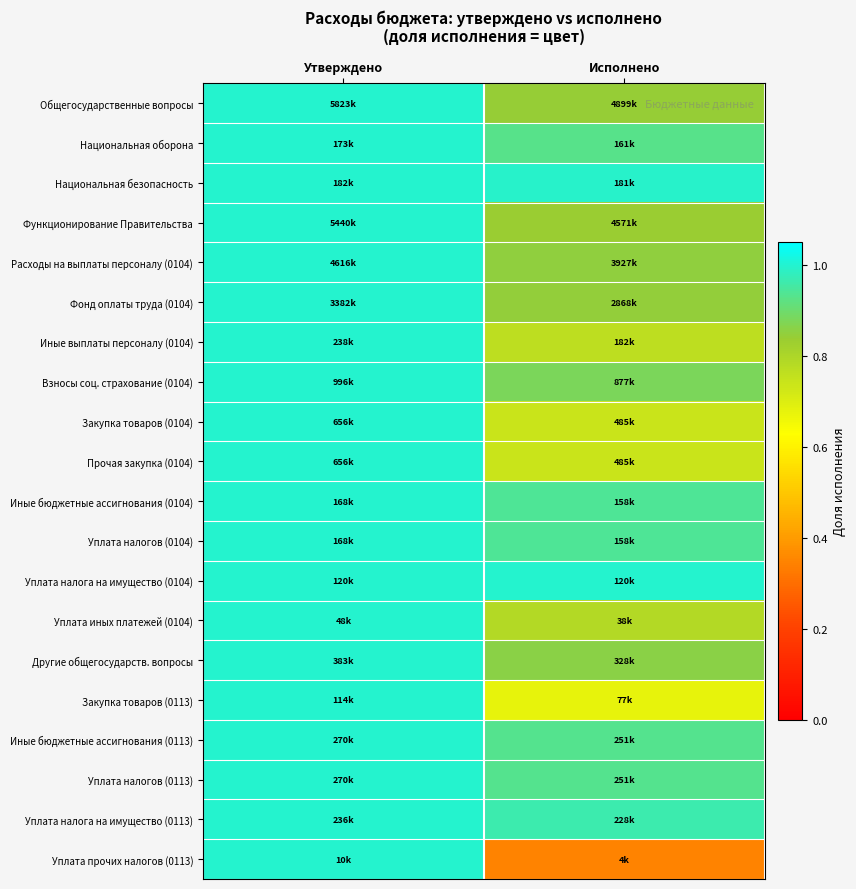

At Исполнено, list the series in order from smallest to largest.

Уплата прочих налогов (0113), Закупка товаров (0113), Закупка товаров (0104), Прочая закупка (0104), Иные выплаты персоналу (0104), Уплата иных платежей (0104), Функционирование Правительства, Общегосударственные вопросы, Фонд оплаты труда (0104), Расходы на выплаты персоналу (0104), Другие общегосударств. вопросы, Взносы соц. страхование (0104), Национальная оборона, Иные бюджетные ассигнования (0113), Уплата налогов (0113), Иные бюджетные ассигнования (0104), Уплата налогов (0104), Уплата налога на имущество (0113), Национальная безопасность, Уплата налога на имущество (0104)